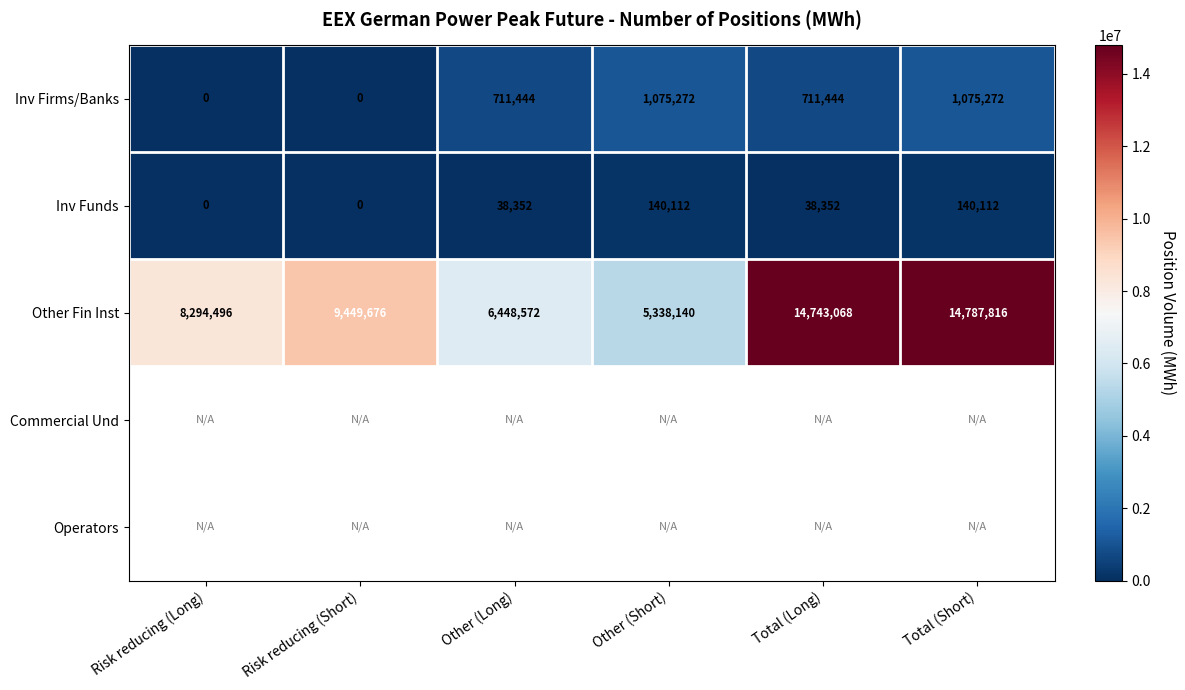

True or false: Other Fin Inst has a value of 26342753 at Total (Long).

False